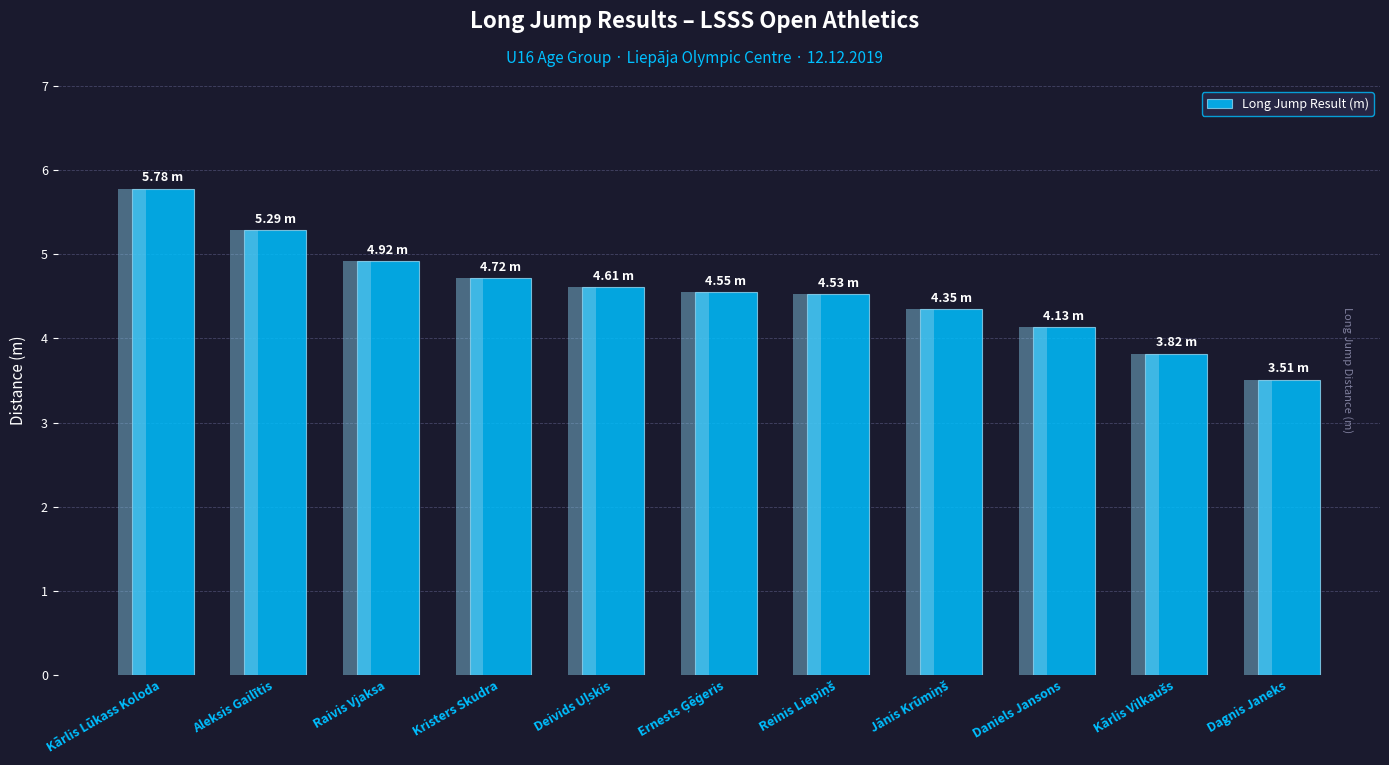

What is the ratio of the value at Reinis Liepiņš to the value at Kārlis Lūkass Koloda?

0.8